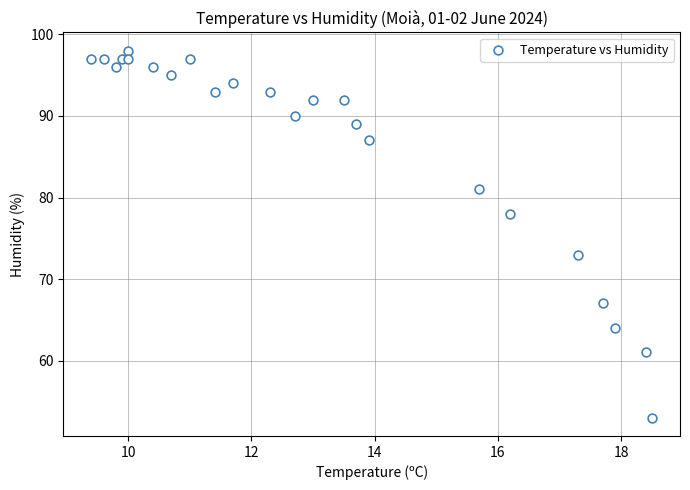

What Y value in the scatter plot is closest to 75?

73